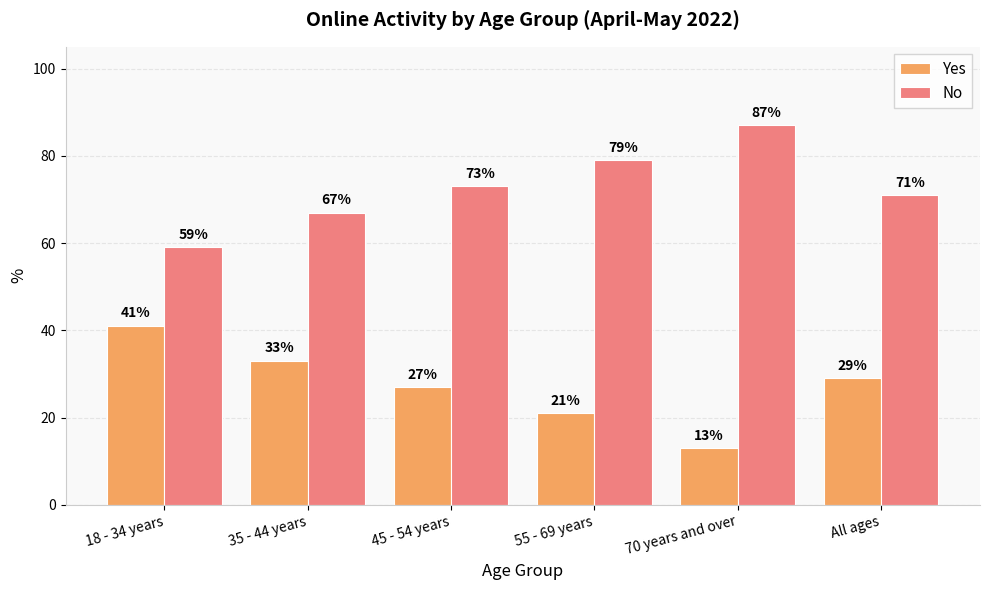

List the series in order of their peak value, lowest first.

Yes, No